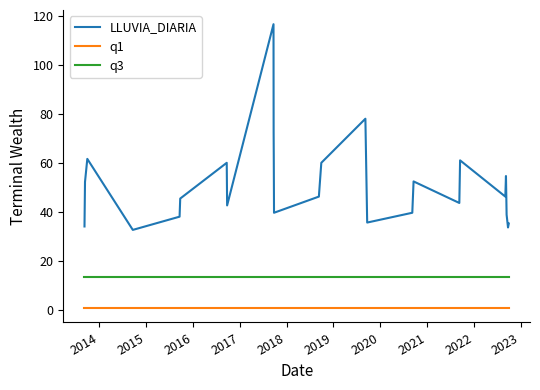

Which series has the widest spread of values?

LLUVIA_DIARIA